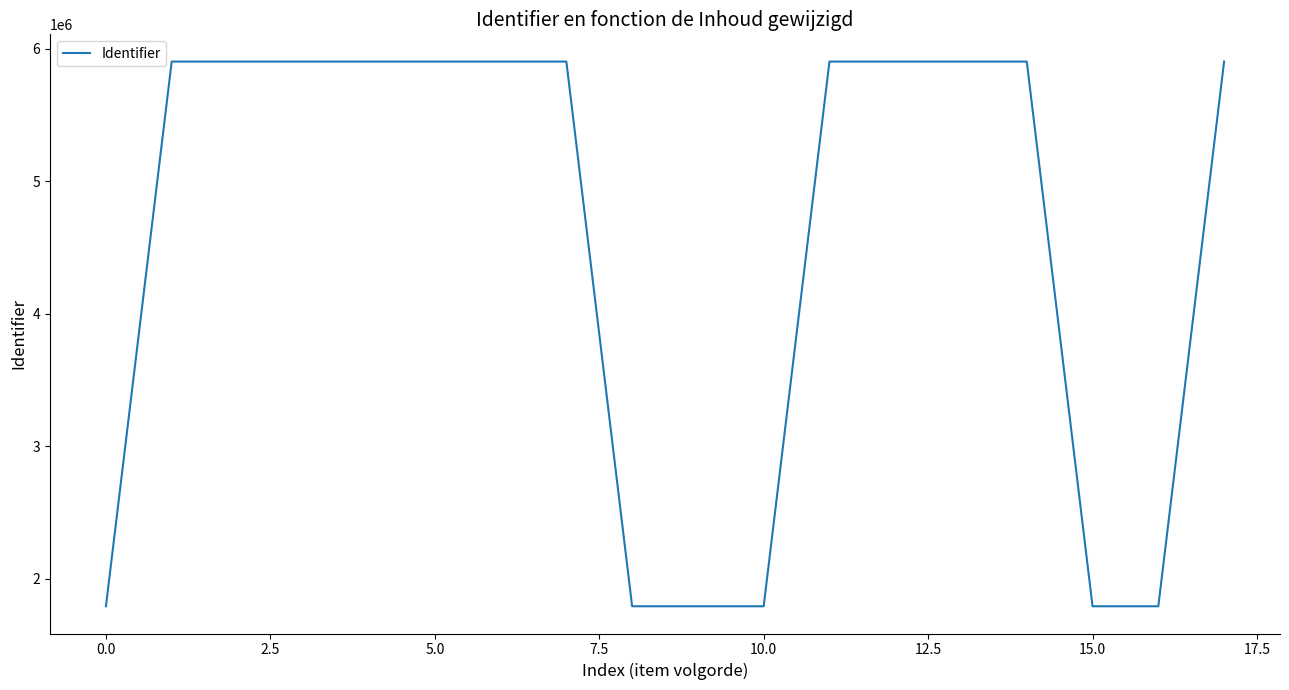

What is the greatest value displayed?

5902793